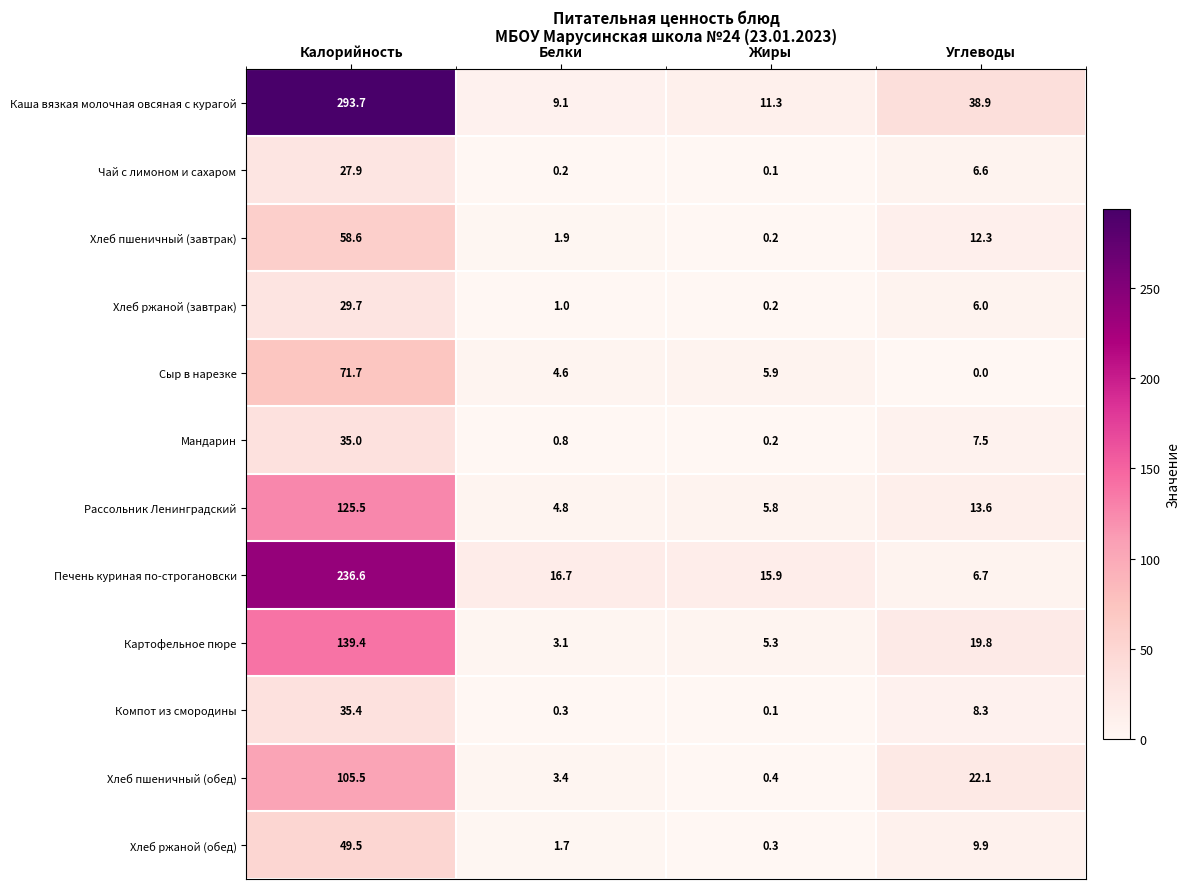

At which category is the sum across all series the highest?

Калорийность